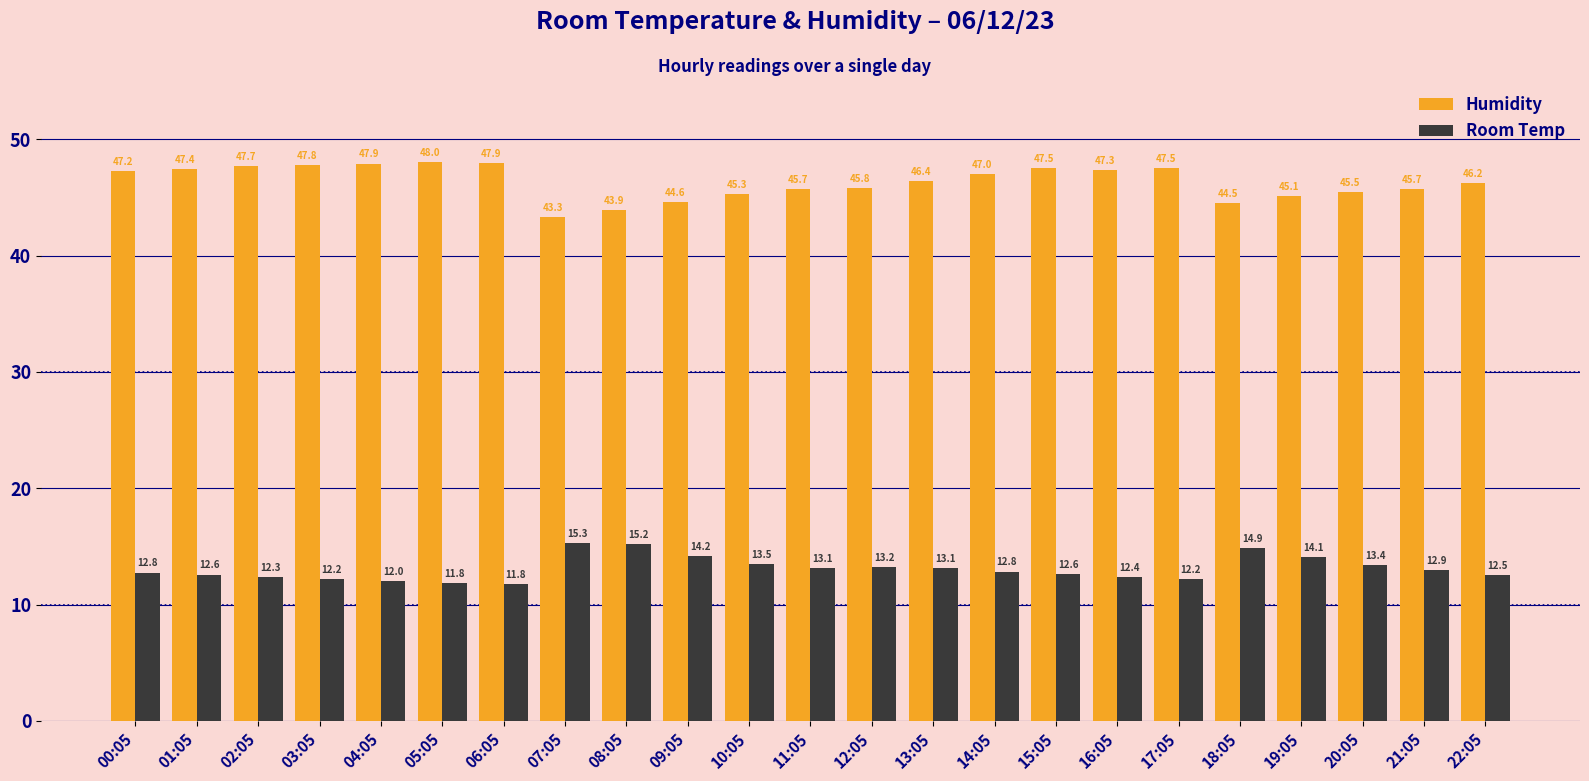

How many categories are shown in the chart?

23